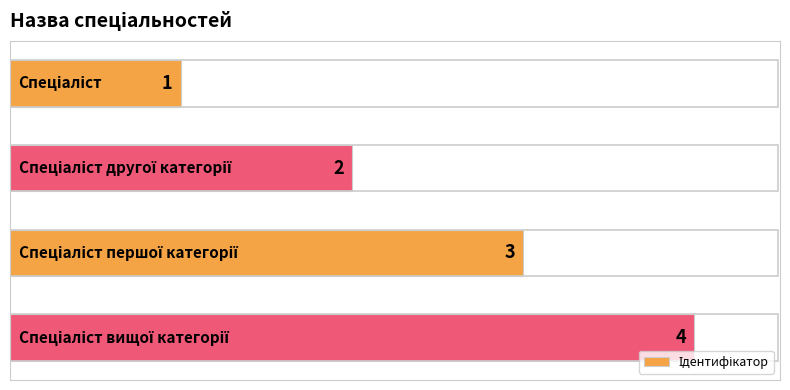

What is the sum of all values?

10